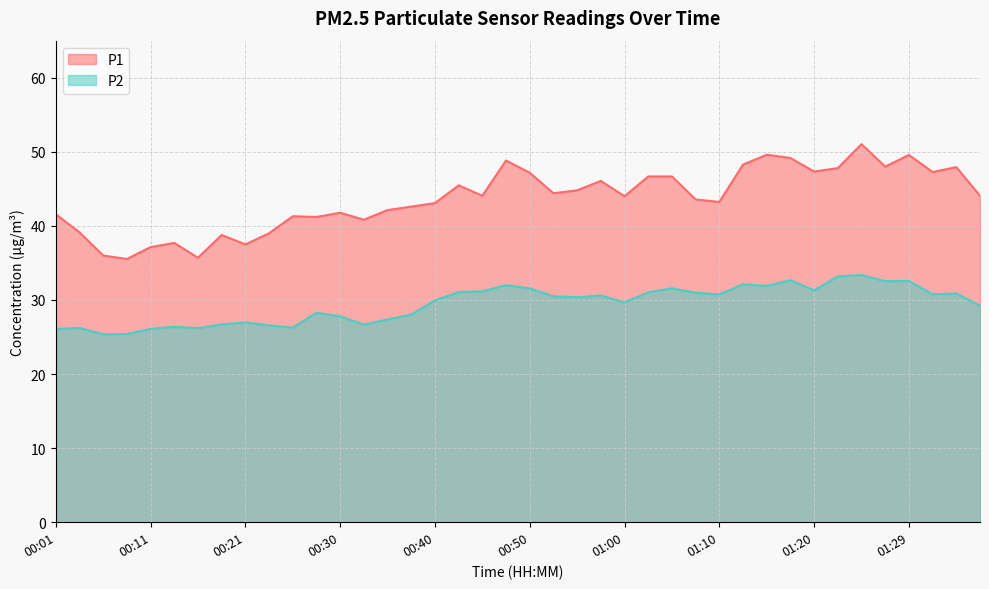

What is the difference between the P2 values at 01:17 and 01:32?

1.9